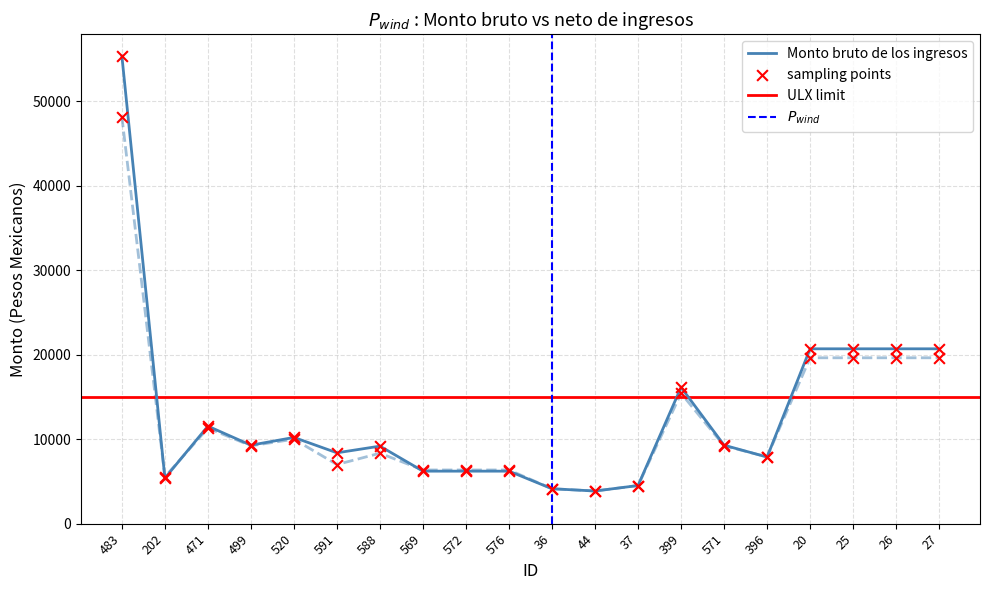

The value of Monto bruto de los ingresos at 20 is 20697.9. True or false?

True